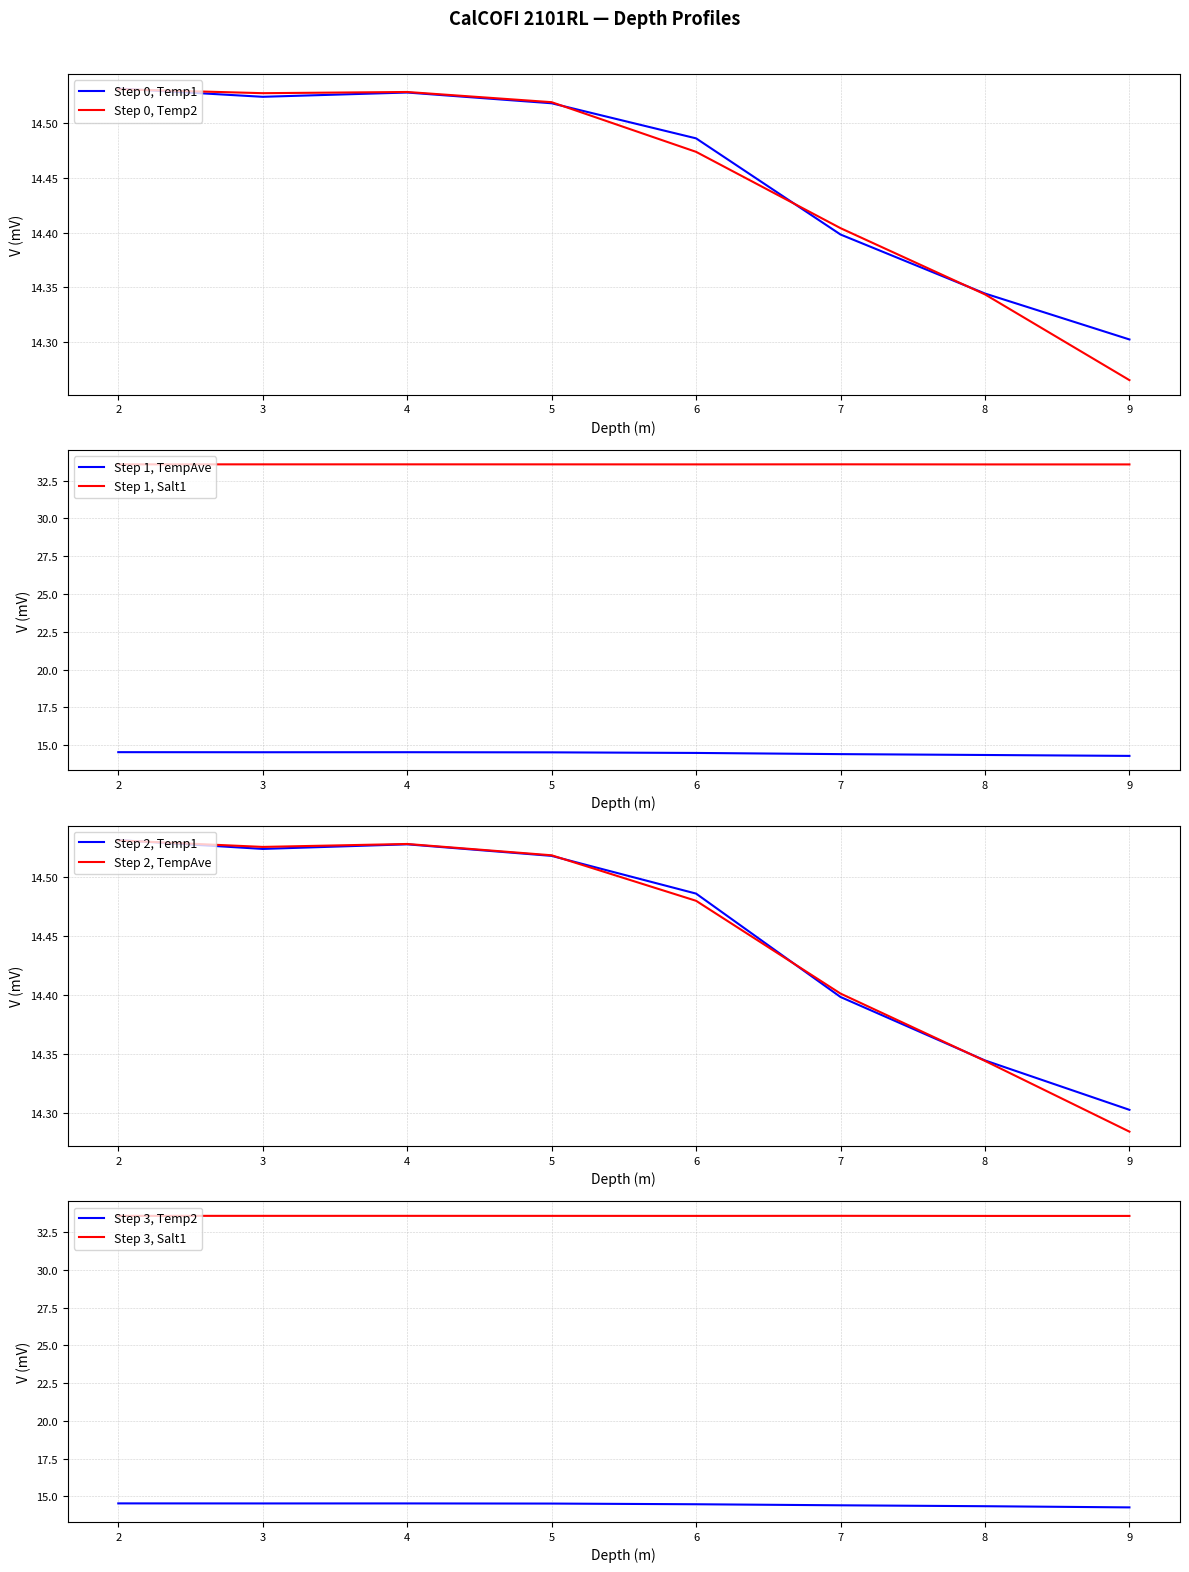

The value of Step 0, Temp2 at 4 is 23.2. True or false?

False